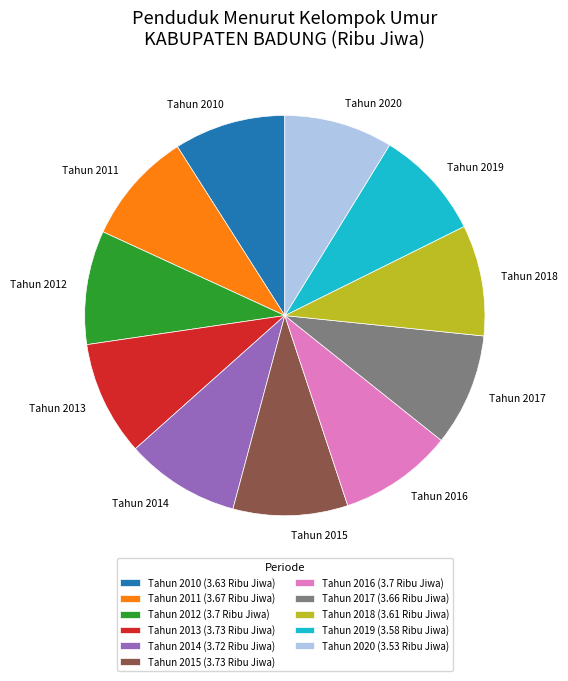

Do Tahun 2019 and Tahun 2013 together represent more than half of the pie?

No